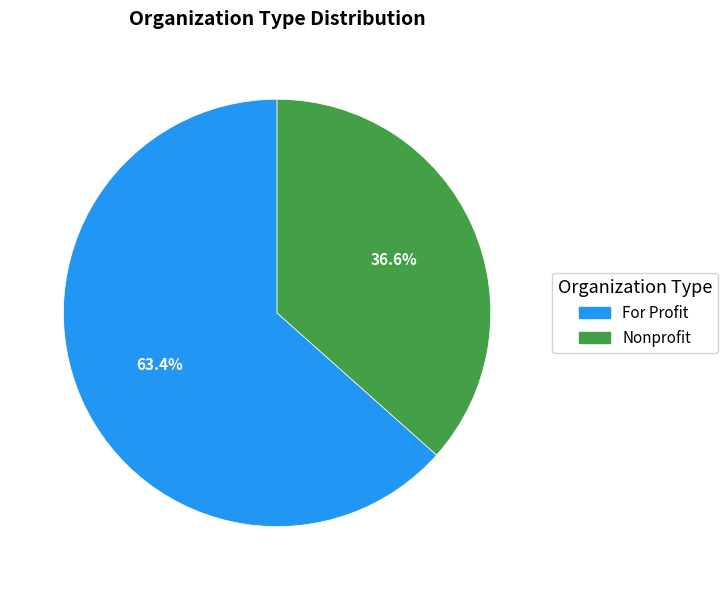

Does any single category account for the majority?

Yes